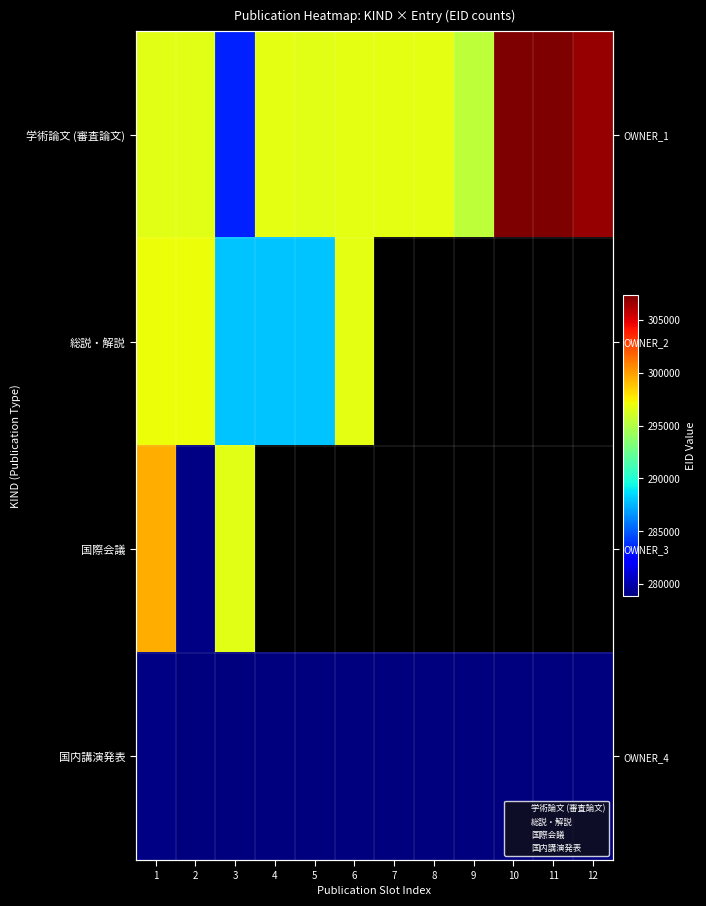

Which series has the largest total across all categories?

学術論文 (審査論文)